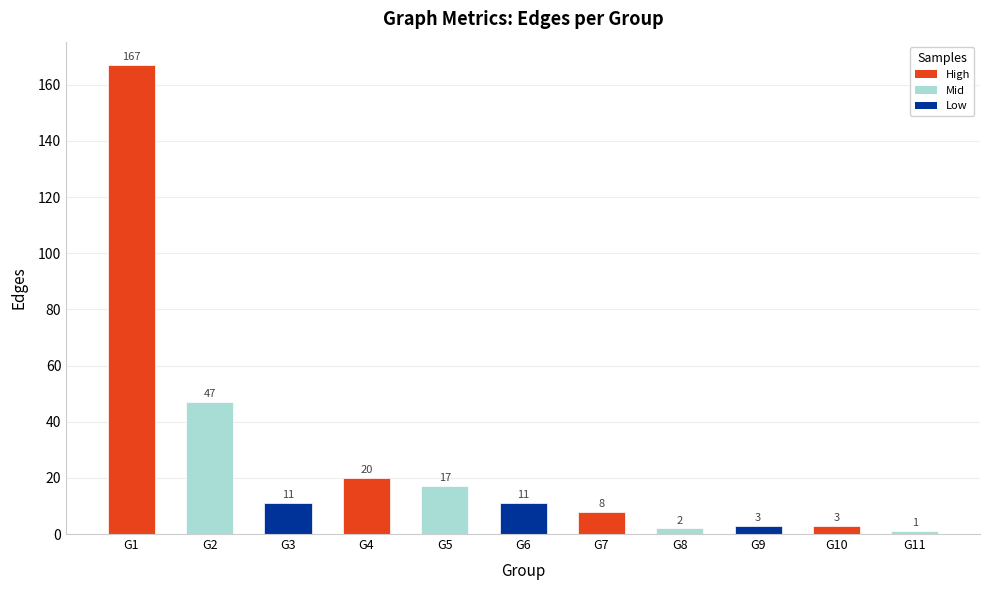

Does the chart contain stacked bars?

No